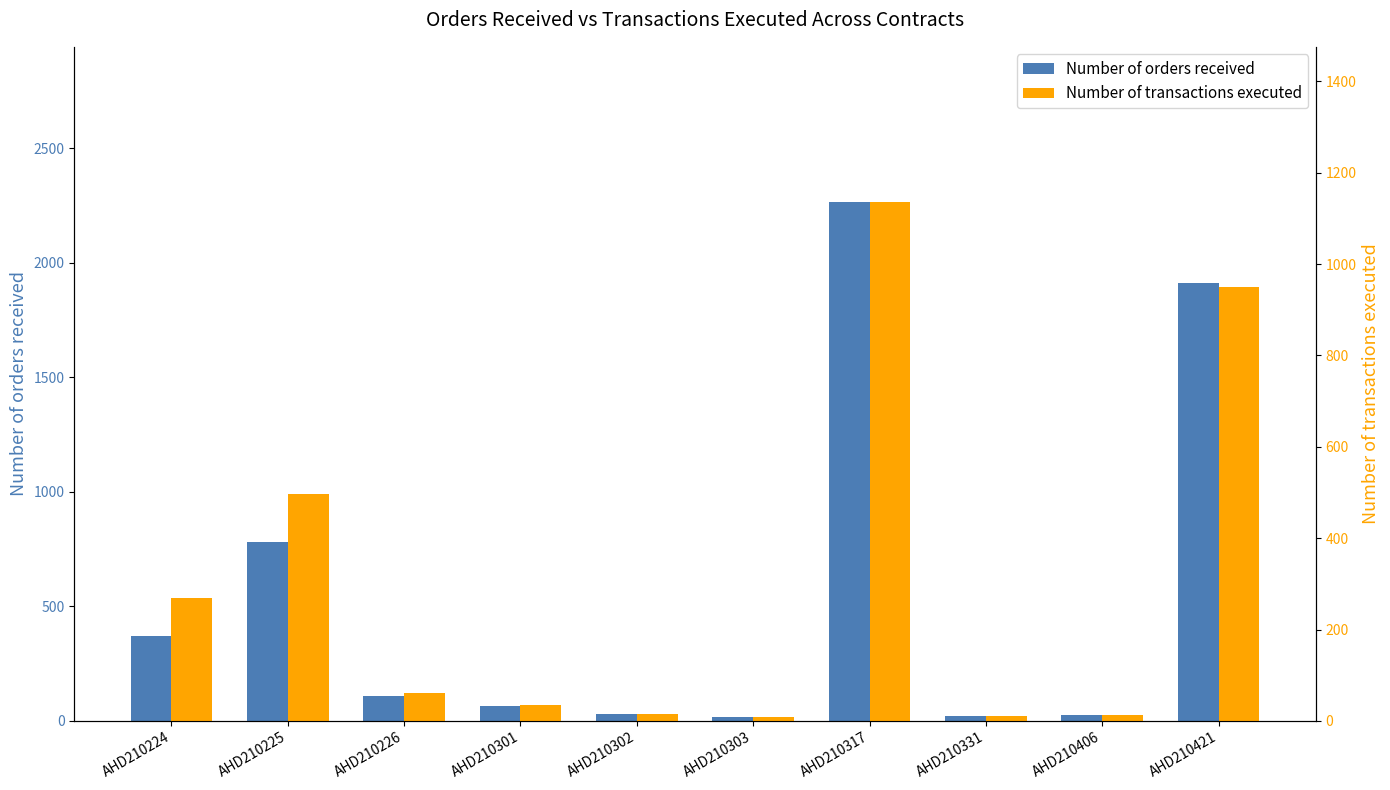

Rank the categories by Number of transactions executed value from highest to lowest.

AHD210317, AHD210421, AHD210225, AHD210224, AHD210226, AHD210301, AHD210302, AHD210406, AHD210331, AHD210303